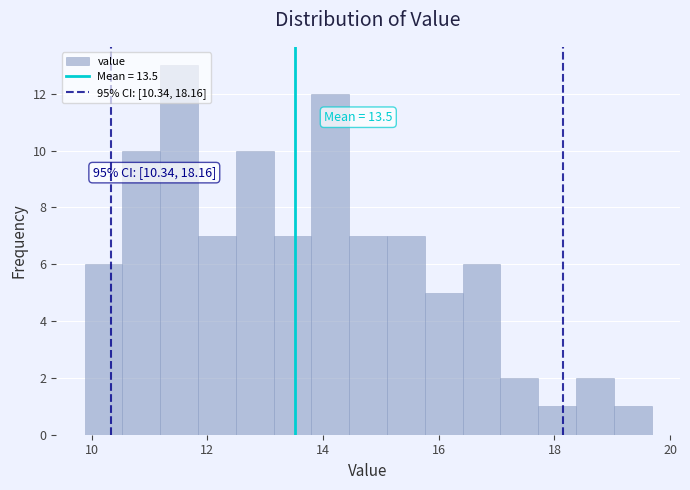

Around what value on the x-axis is the tallest bar? Give the approximate position of its centre, as read against the axis.

11.6